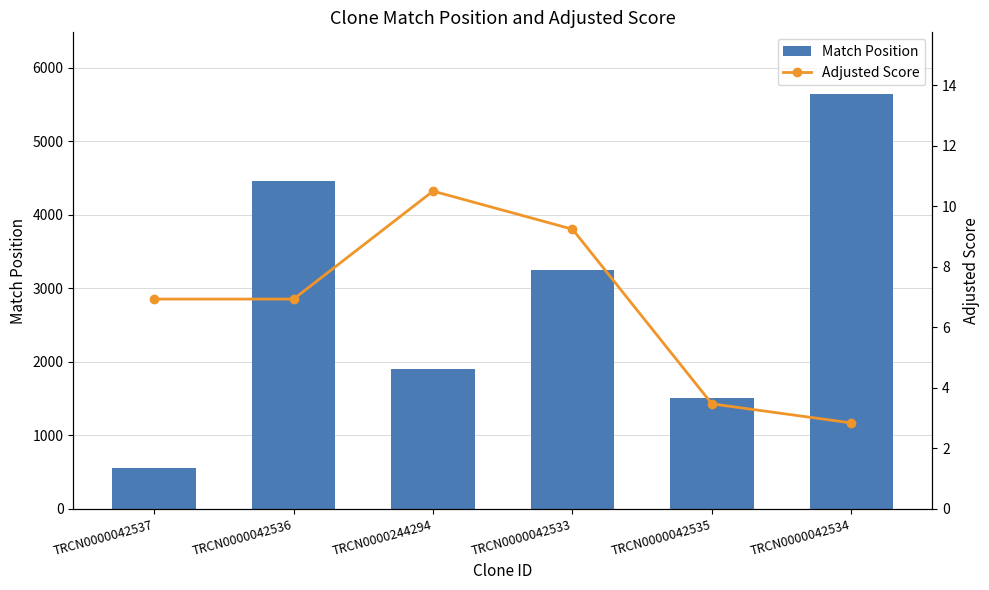

List the labels in order of Match Position value, largest first.

TRCN0000042534, TRCN0000042536, TRCN0000042533, TRCN0000244294, TRCN0000042535, TRCN0000042537